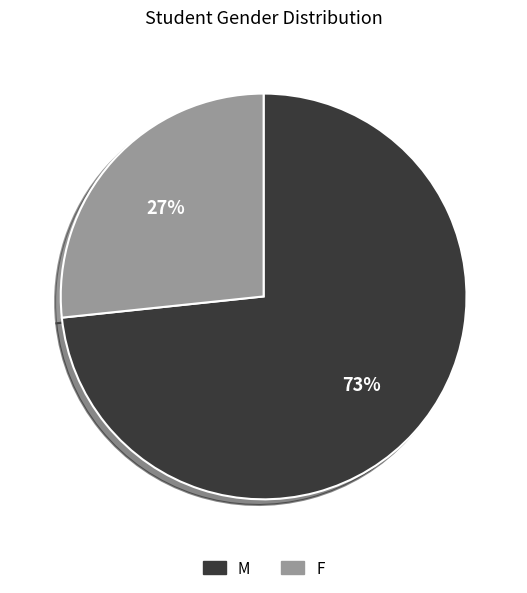

True or false: F accounts for 27% of the total.

True